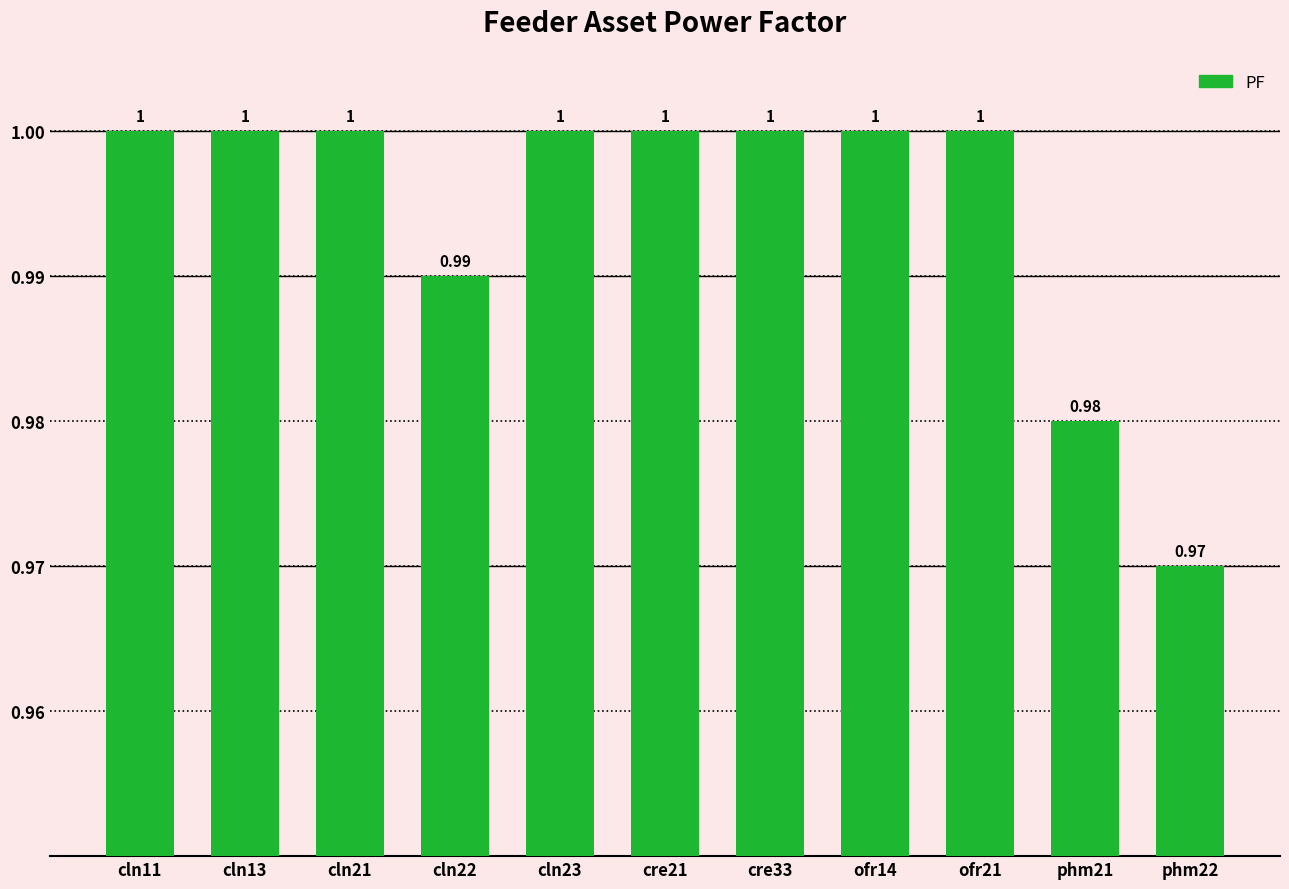

Reading right to left, transcribe all the data shown in this chart.

phm22=1.0	phm21=1.0	ofr21=1.0	ofr14=1.0	cre33=1.0	cre21=1.0	cln23=1.0	cln22=1.0	cln21=1.0	cln13=1.0	cln11=1.0